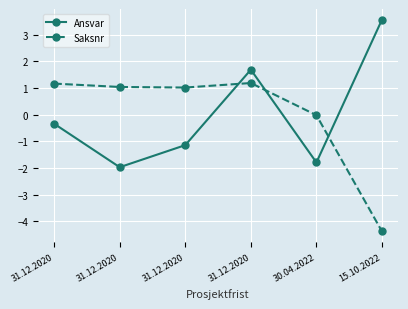

What is the difference between the second highest and minimum values in the Saksnr series?

5.5